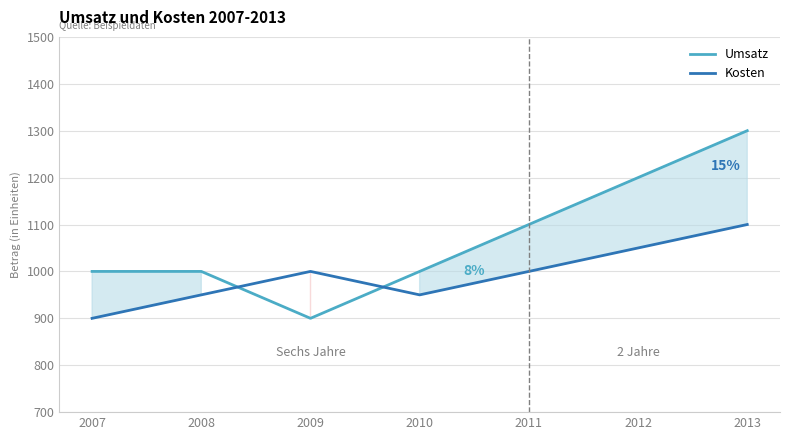

Where do Kosten and Umsatz first cross each other?

2008 and 2009